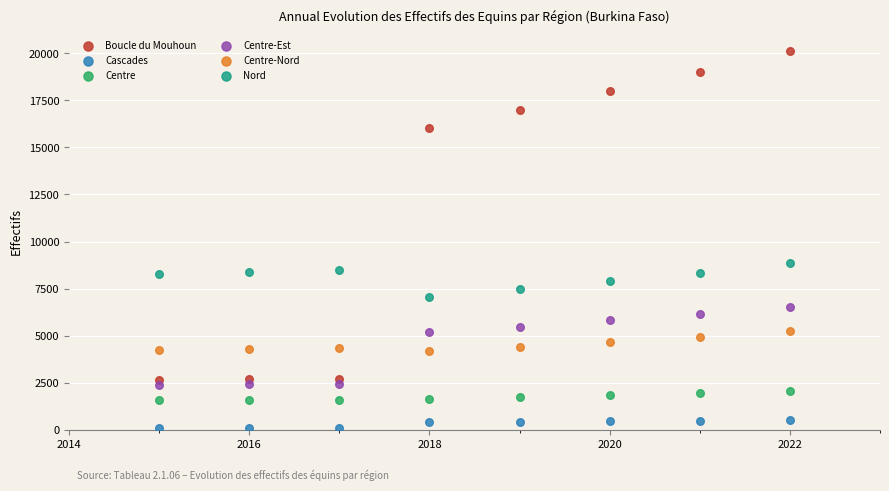

Across all series, what Y value is closest to 10114?

8841